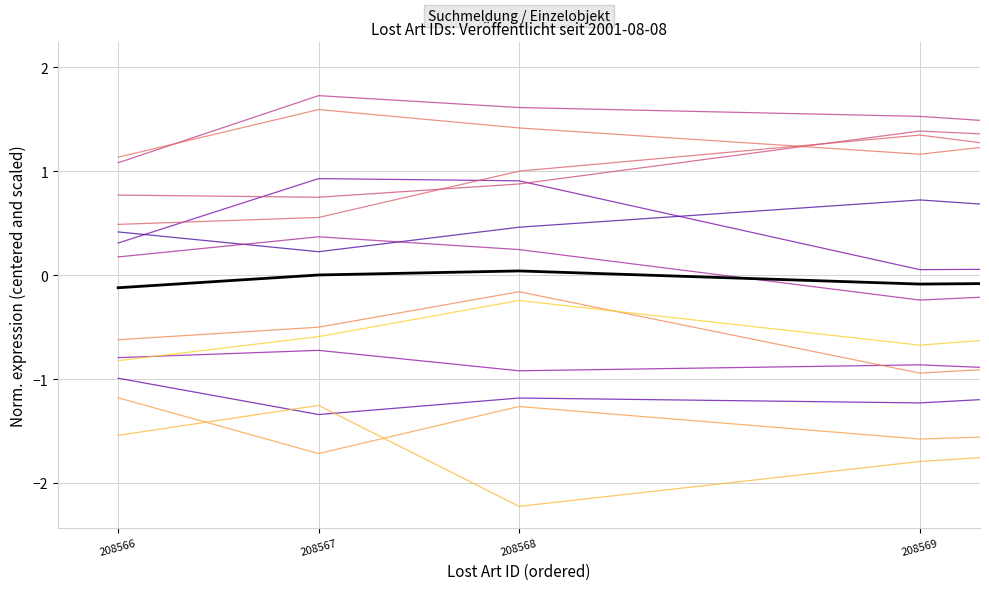

The value at 208570 is -0.0. True or false?

False